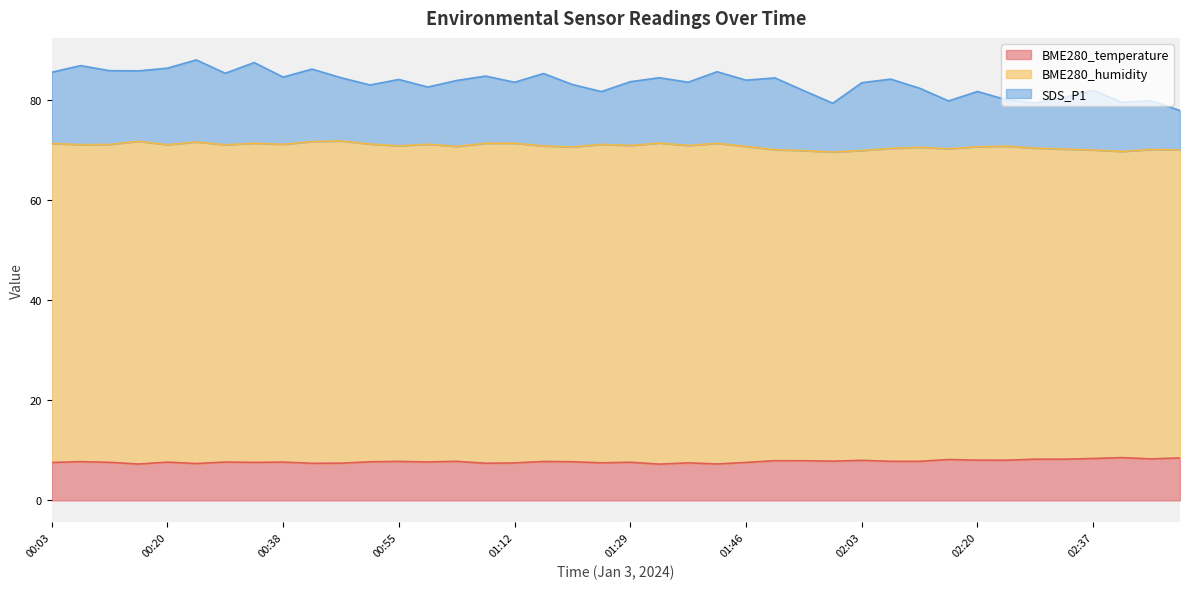

Does the chart display data point markers on the line(s)?

No